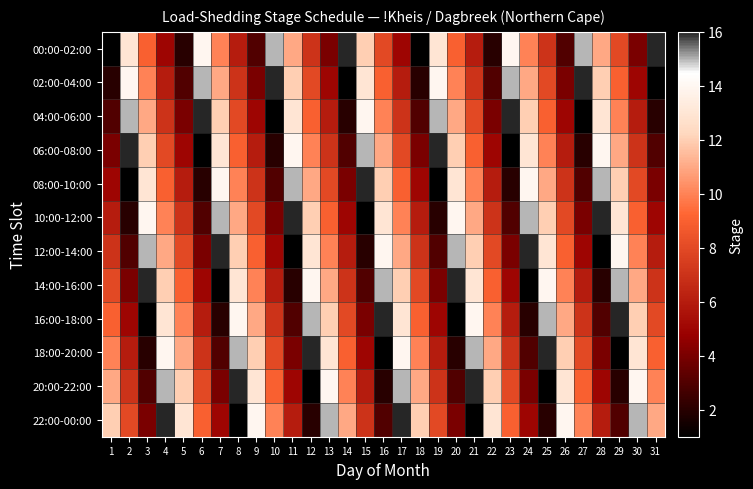

Which has a higher value, 11 or 4?

11